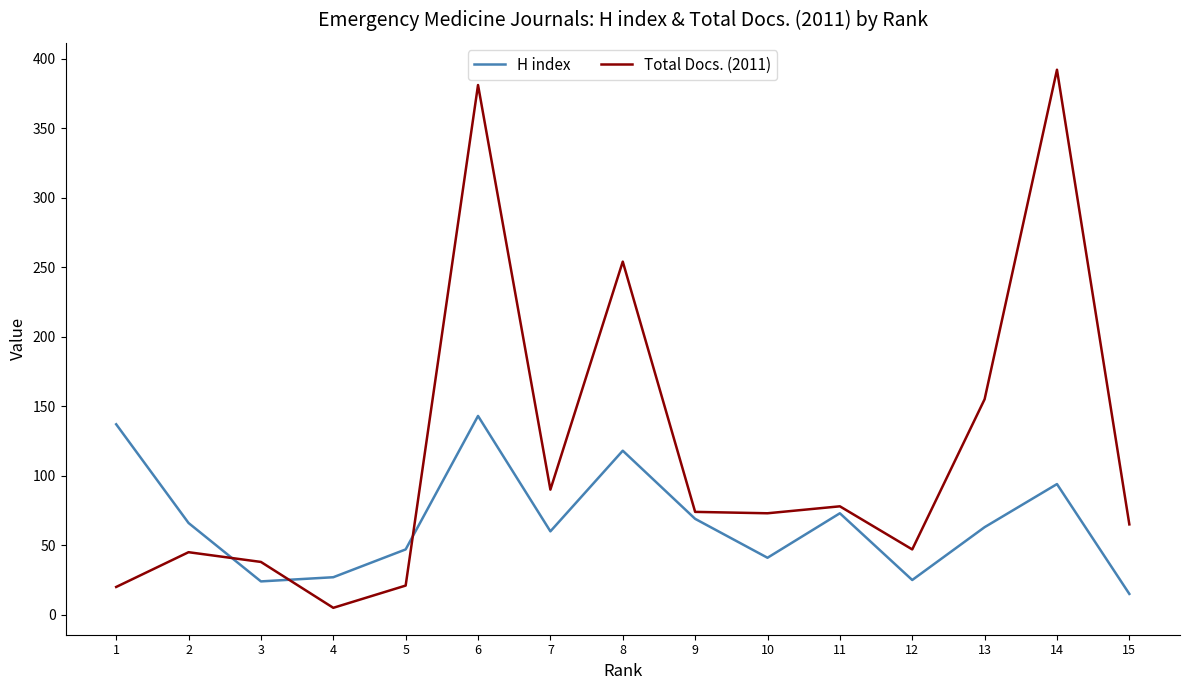

How many intersections are there between H index and Total Docs. (2011)?

3